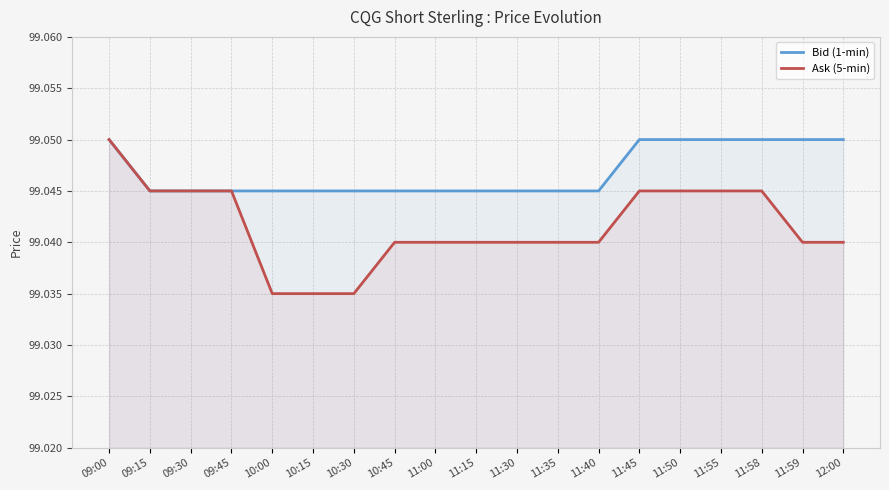

Which series has the widest spread of values?

Ask (5-min)